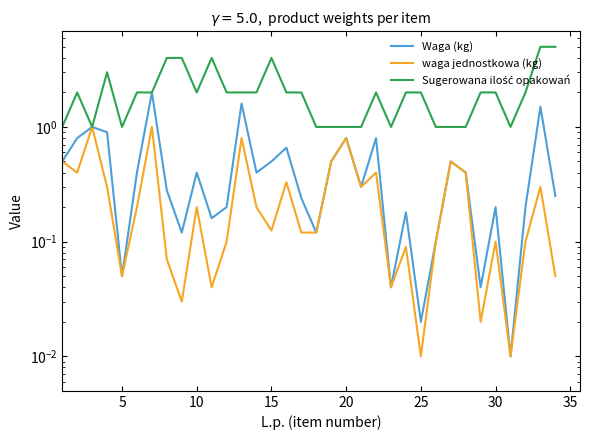

Where is the first local minimum for waga jednostkowa (kg)?

5